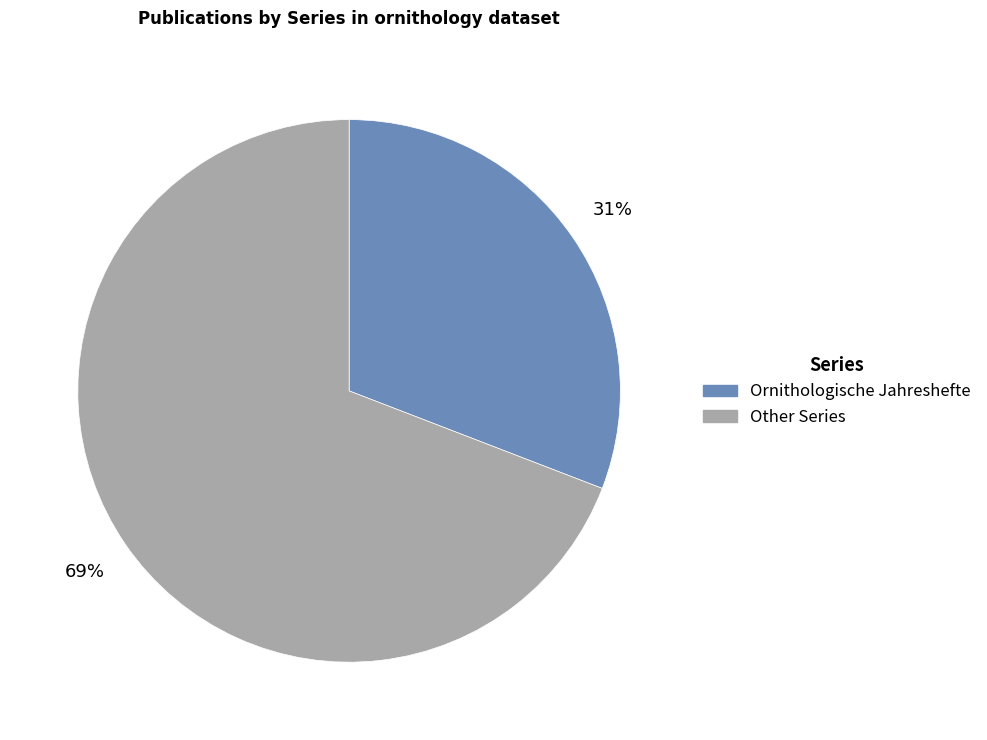

Count the number of slices in the pie.

2